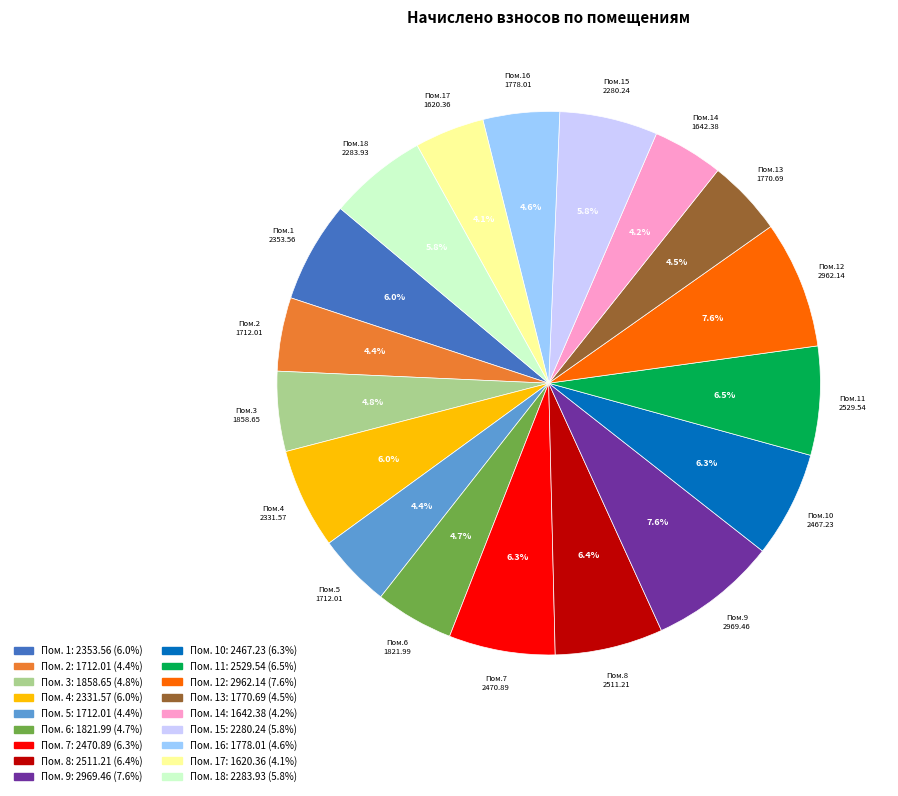

Does any single category account for the majority?

No